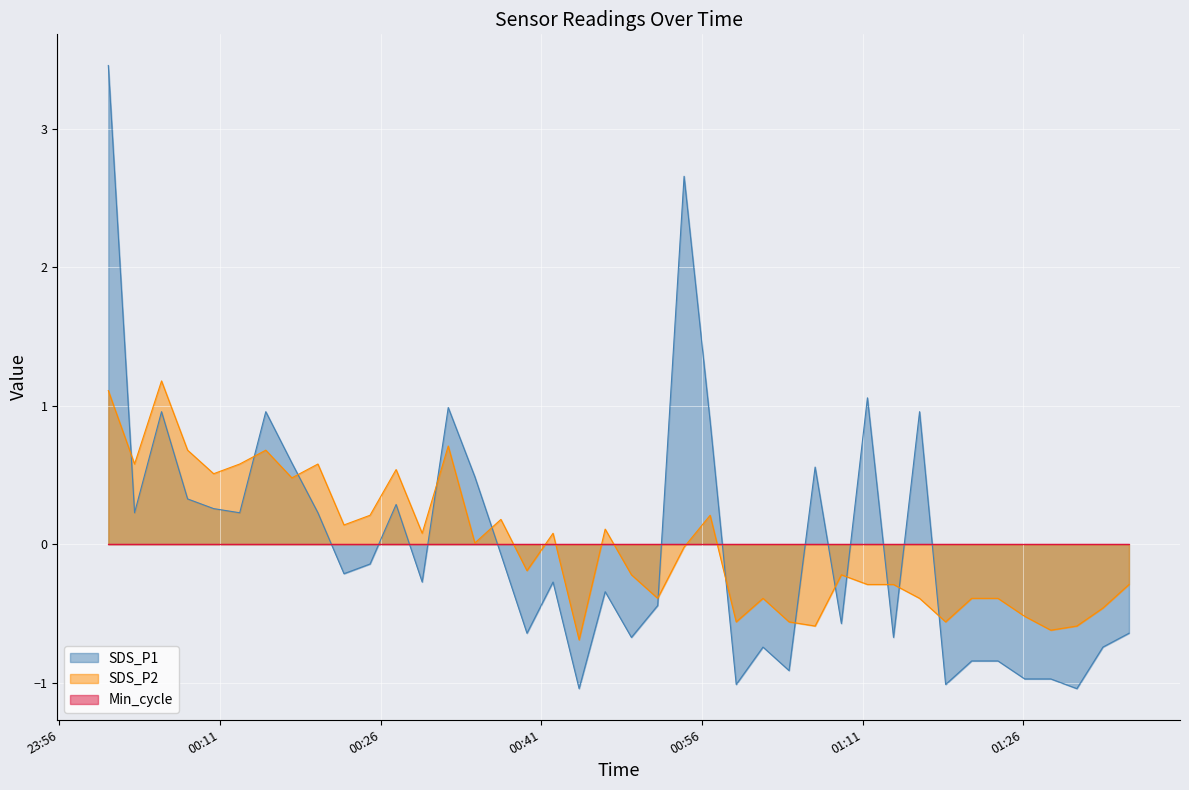

Which series has the widest spread of values?

SDS_P1